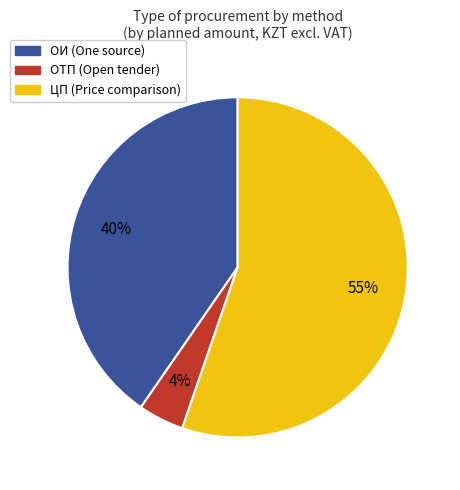

Count the number of slices in the pie.

3